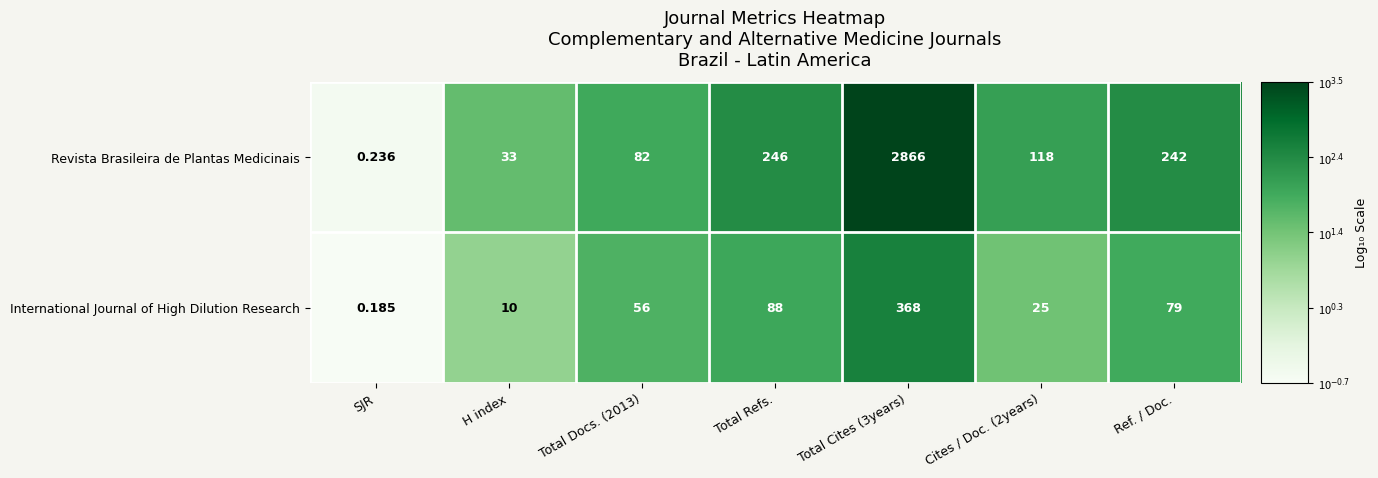

Count the number of categories in the chart.

7